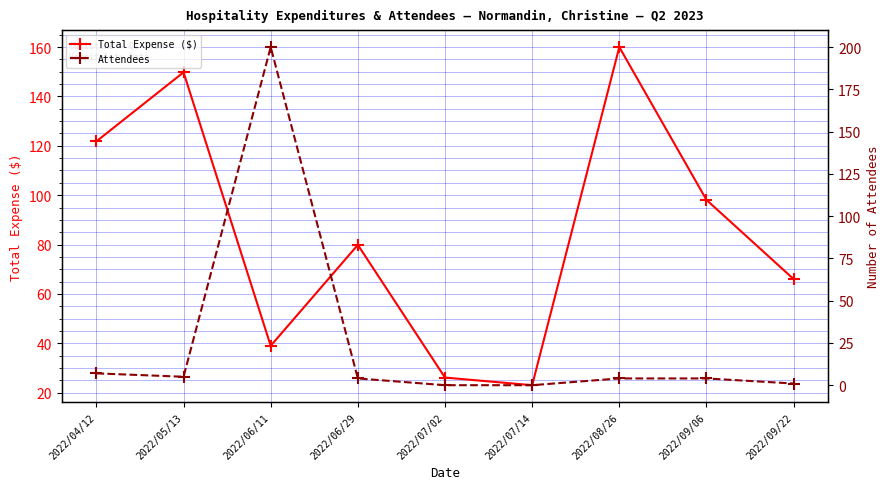

How many values in the Attendees series exceed 4?

3